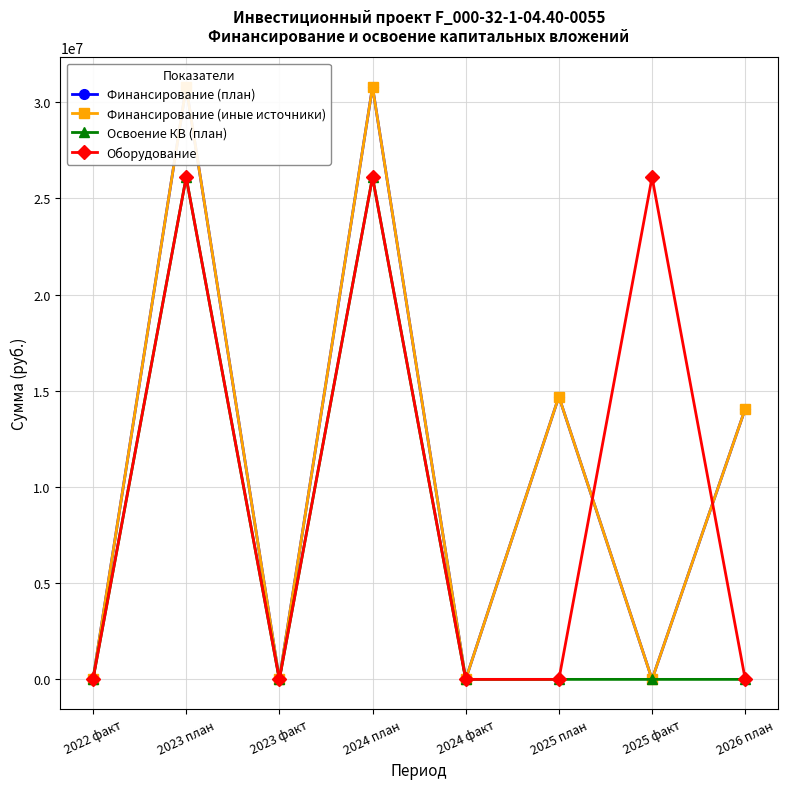

Does the chart have visible grid lines?

Yes